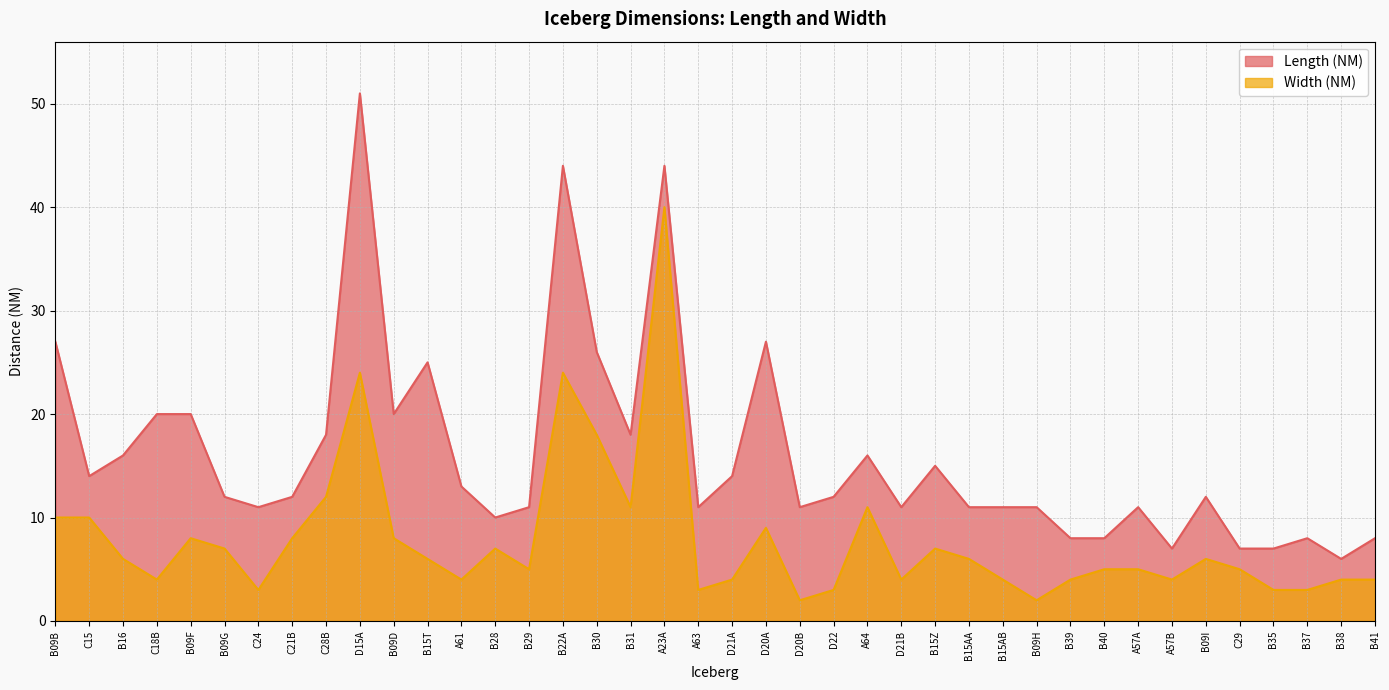

What is the difference between the Length (NM) values at B09I and B15AB?

1